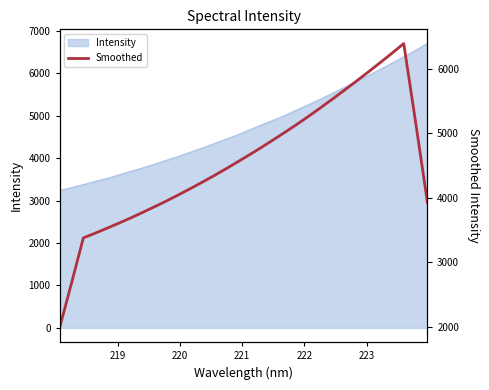

What is the maximum value shown in the chart?

6389.1